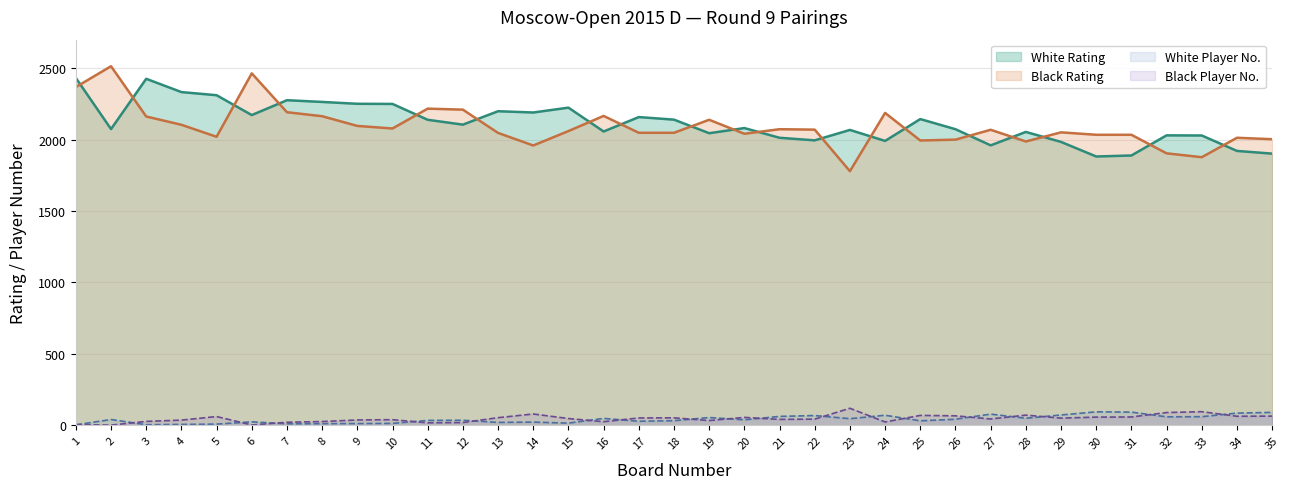

Where does the Black Rating series first go above 2060?

1